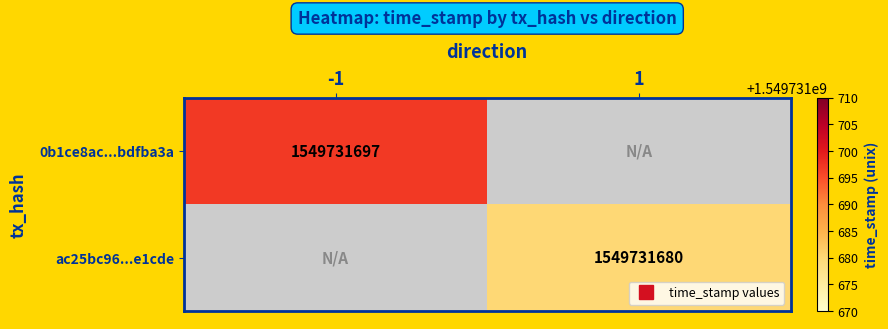

Reading left to right, what are all the values shown in this chart?

0b1ce8ac5c6b3656bbfc009be60eef37bdfba3a: direction=-1	time_stamp=1549731697
ac25bc96f127bc0b0abe0b9fe83cb144b3e1cde: direction=1	time_stamp=1549731680